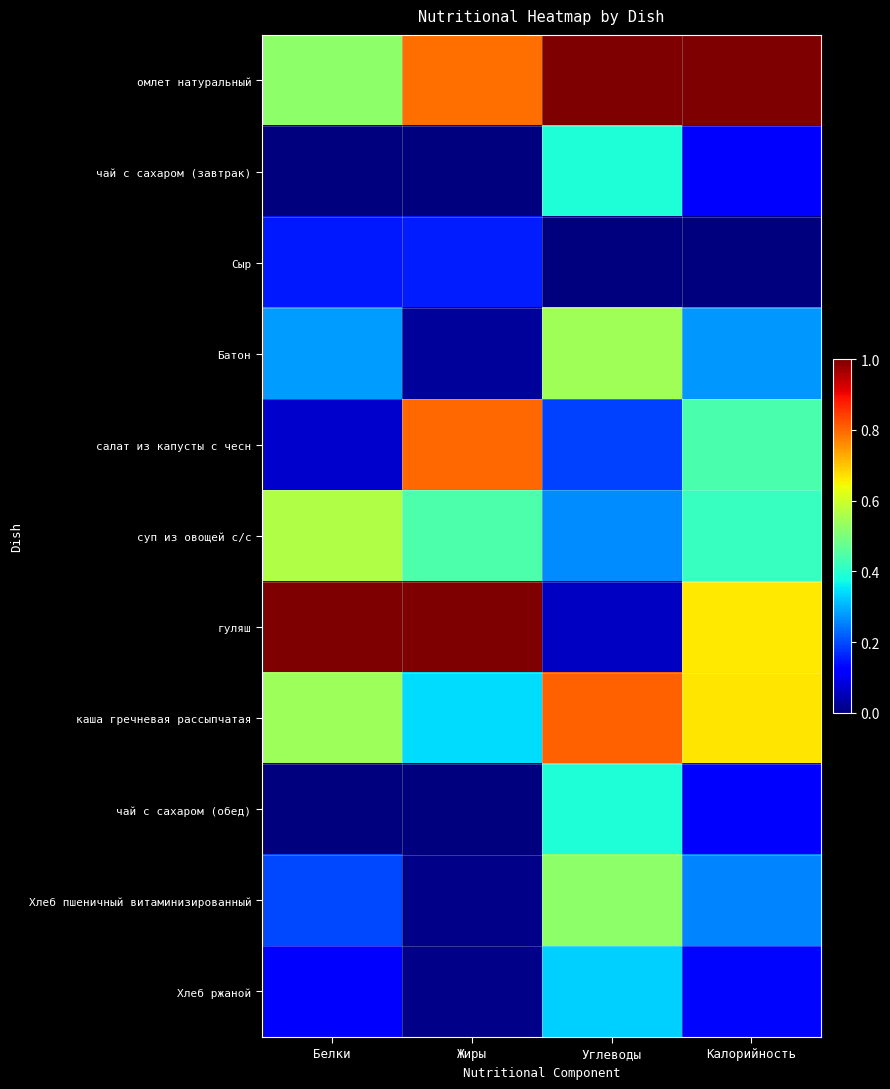

Between Белки and Жиры, which series saw the biggest shift?

салат из капусты с чесн